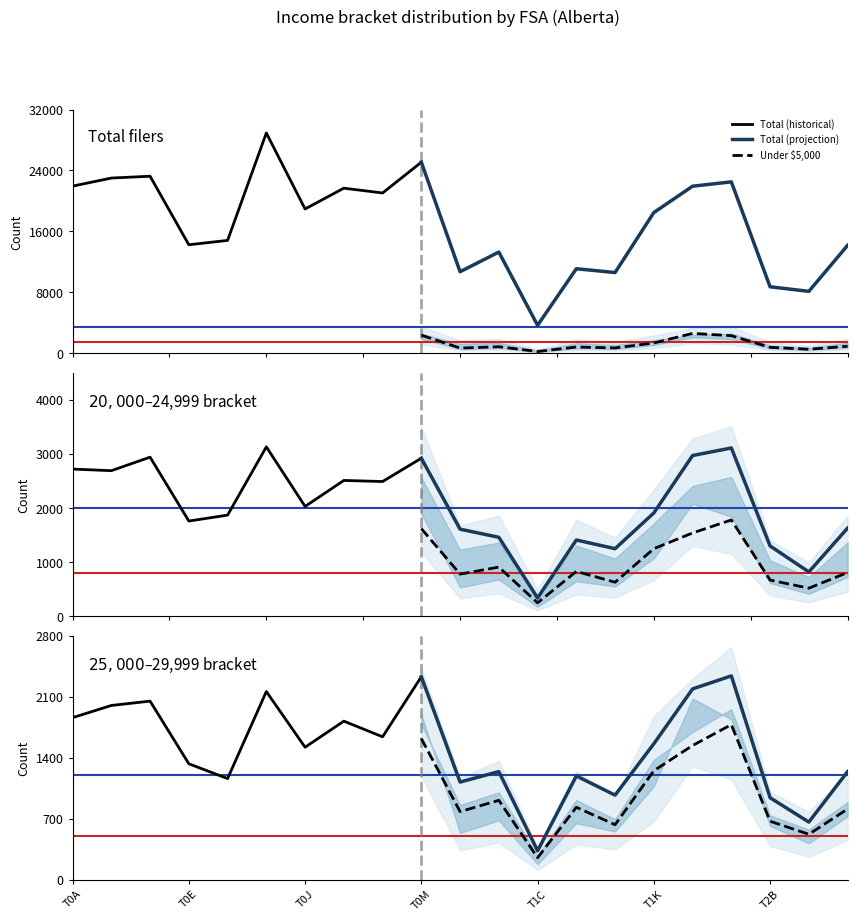

True or false: Under $5,000 and Total (projection) cross at least once.

False